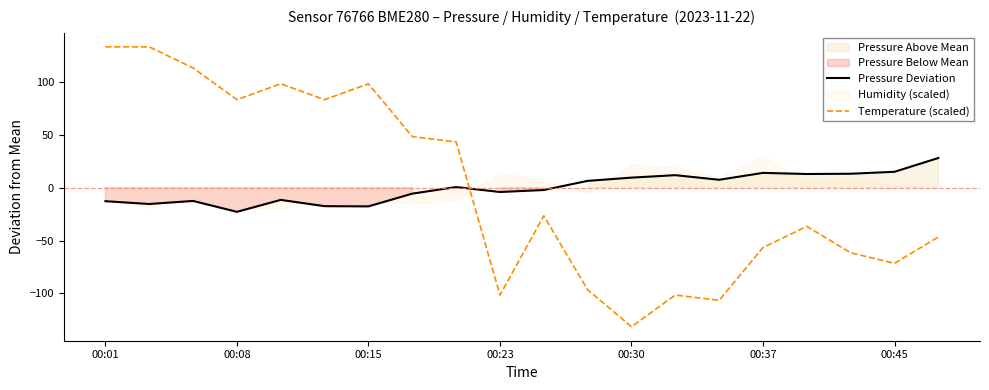

Rank the series by their maximum value, from lowest to highest.

Pressure Deviation, Temperature (scaled)